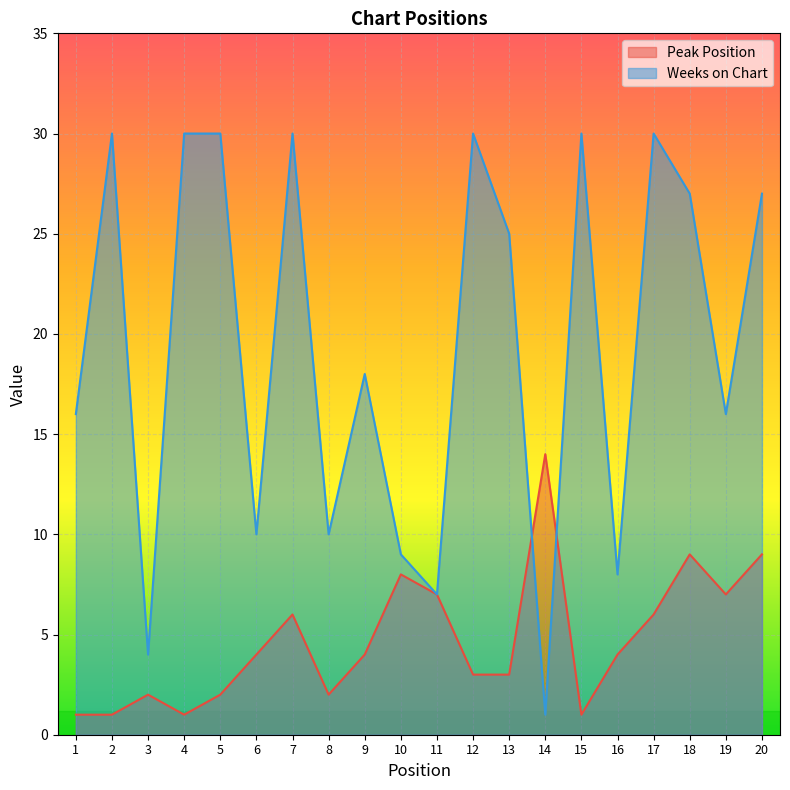

Which series has the largest total across all categories?

Weeks on Chart